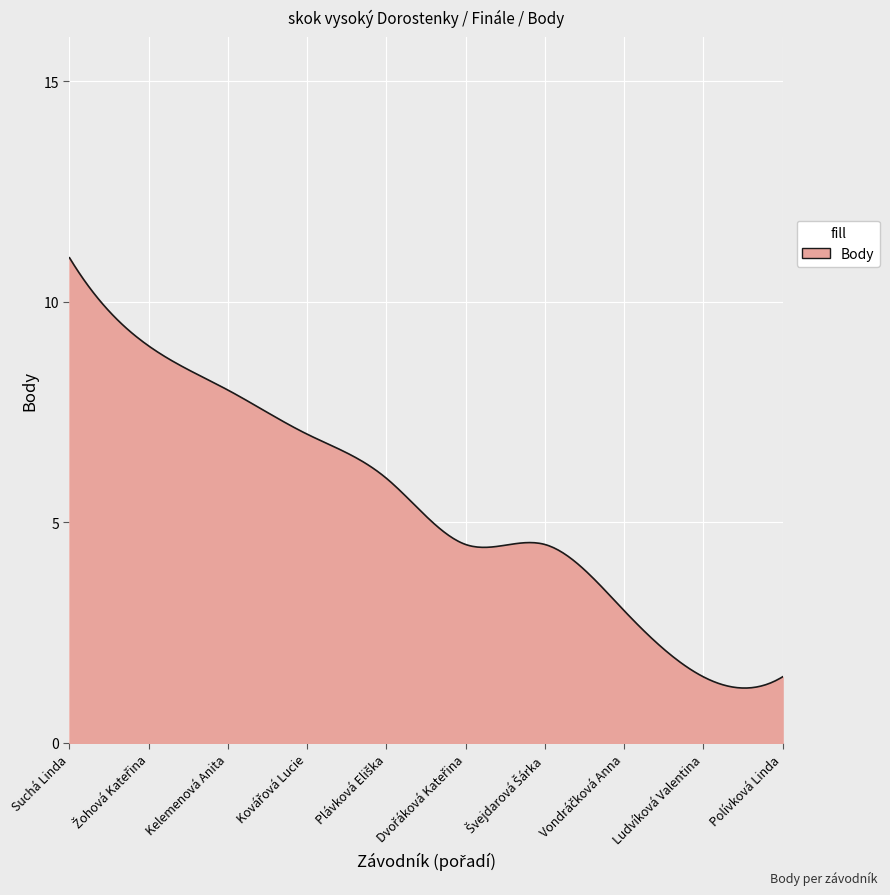

What is the greatest value displayed?

11.0